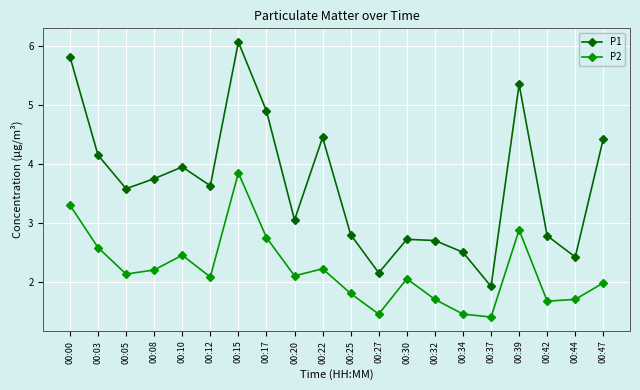

What is the difference between the maximum and second lowest values in the P2 series?

2.4